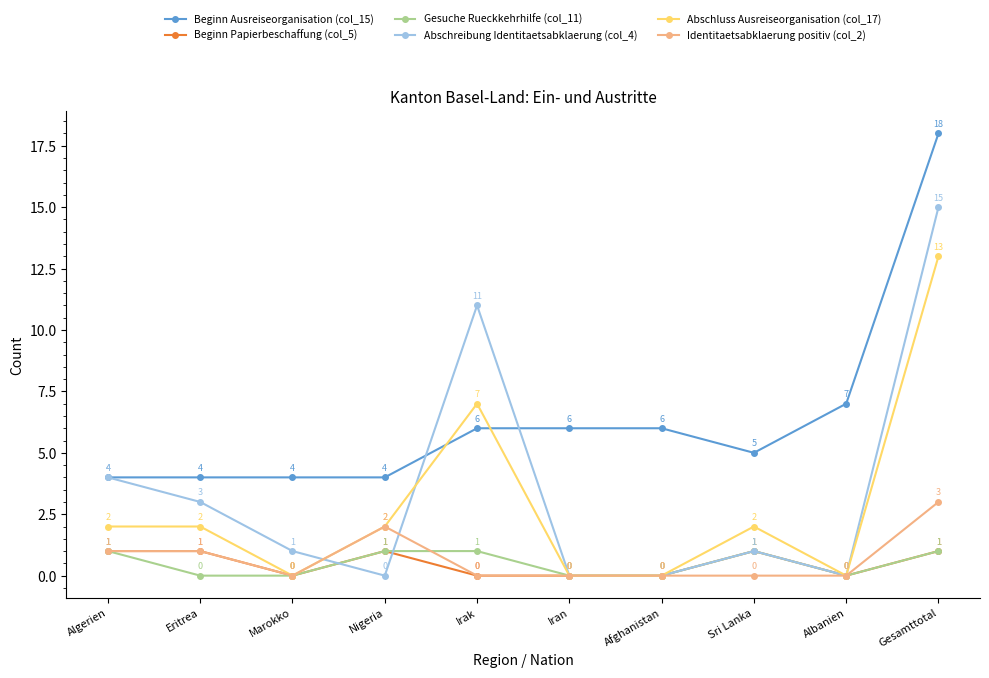

Which category has the highest value in the Abschluss Ausreiseorganisation (col_17) series?

Gesamttotal